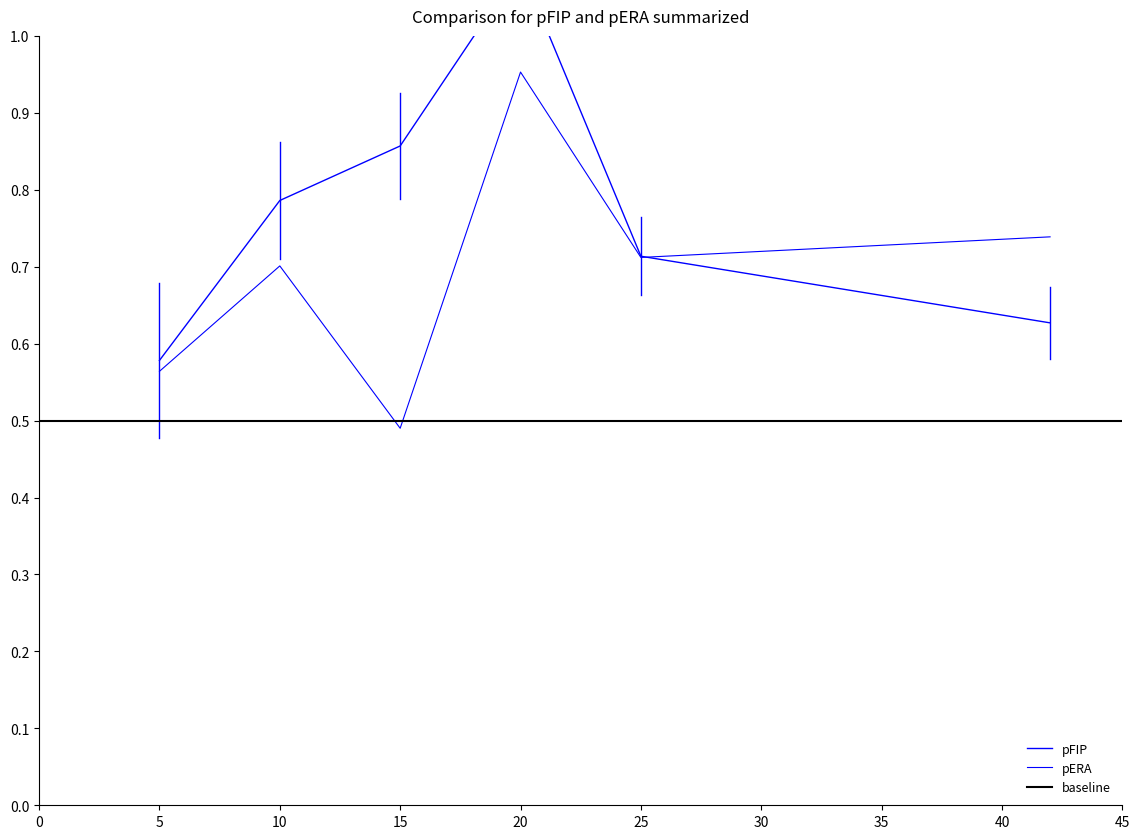

Reading left to right, extract all data points from this chart.

pFIP: 5=0.6	10=0.8	15=0.9	20=1.1	25=0.7	42=0.6
pERA: 5=0.6	10=0.7	15=0.5	20=1.0	25=0.7	42=0.7